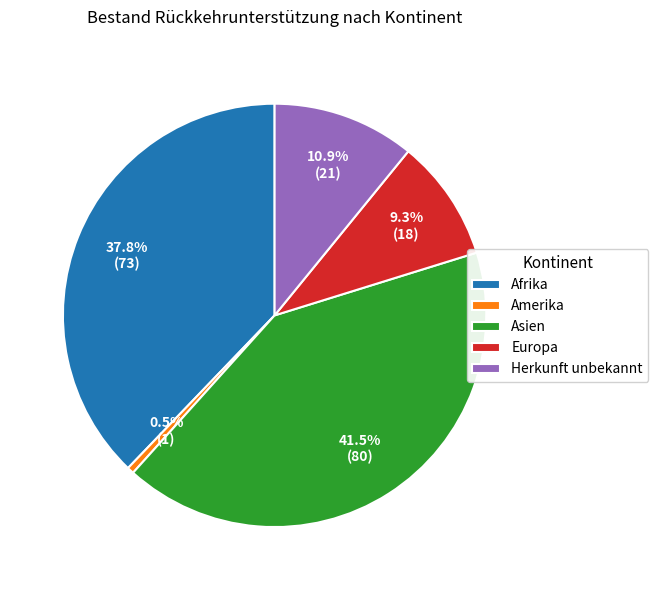

True or false: Asien accounts for 27% of the total.

False